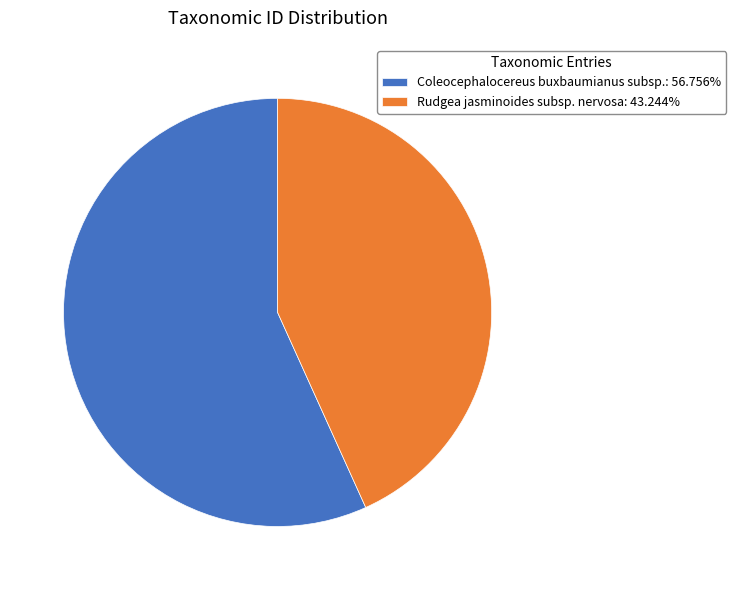

What is the ratio of the value at Rudgea jasminoides subsp. nervosa: 43.244% to the value at Coleocephalocereus buxbaumianus subsp.: 56.756%?

0.8